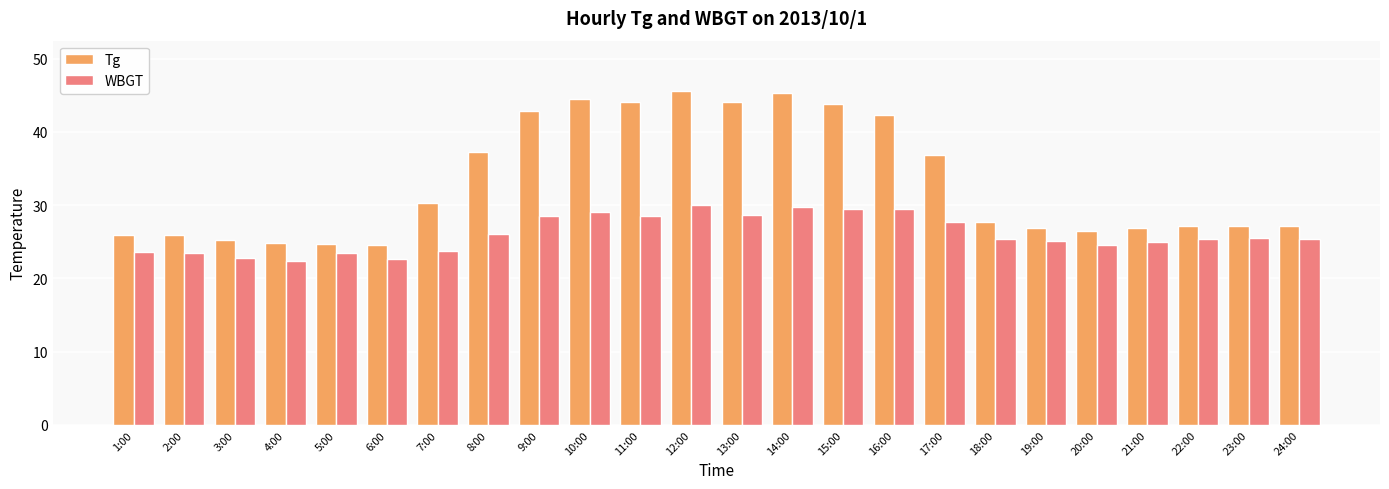

Which series has the largest total across all categories?

Tg